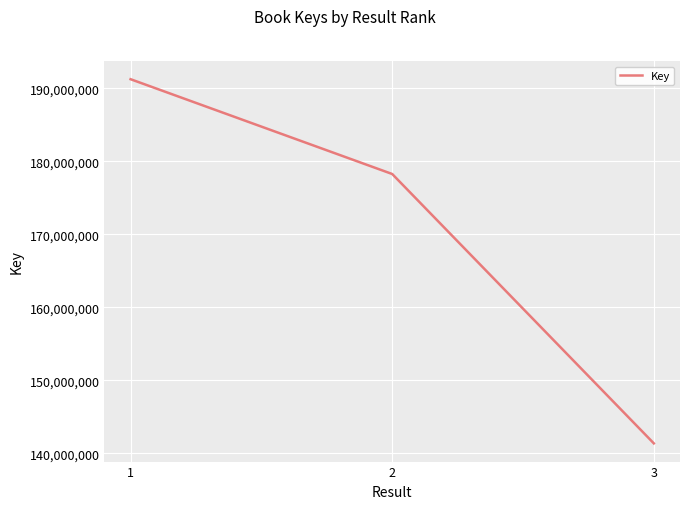

What is the change in value from 2 to 3?

-36880535